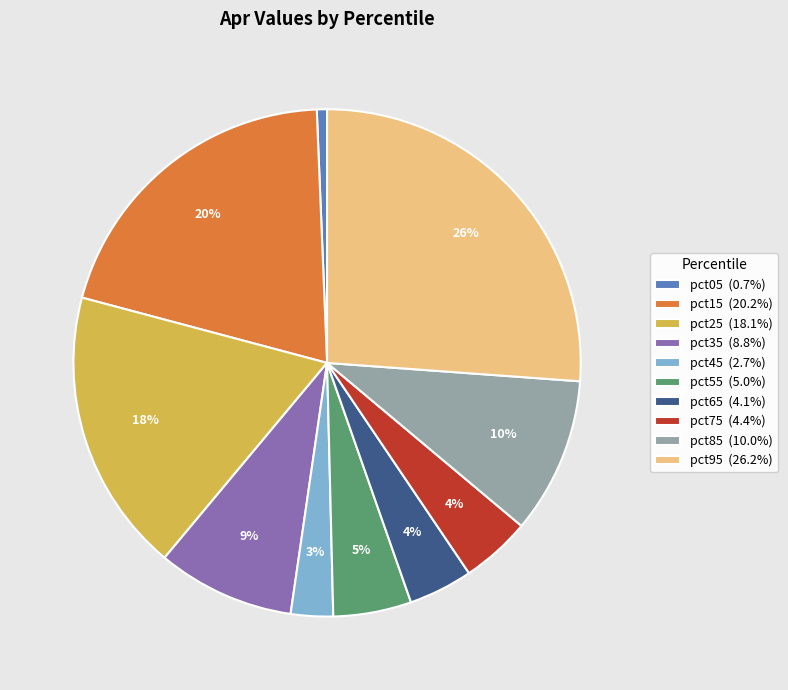

Combined, do pct65 (4.1%) and pct25 (18.1%) account for over 50%?

No